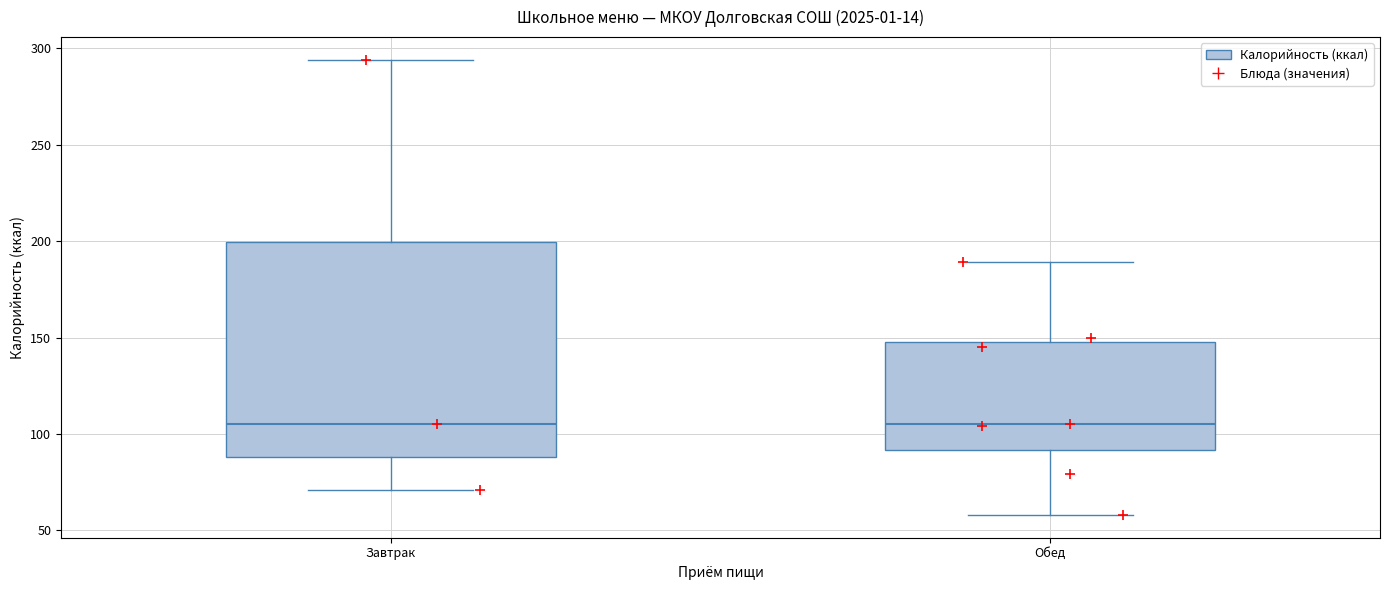

Where does the lower whisker of the box for Завтрак end on the y-axis? The values are not printed on the chart, so give them approximately, as read against the axis.

70